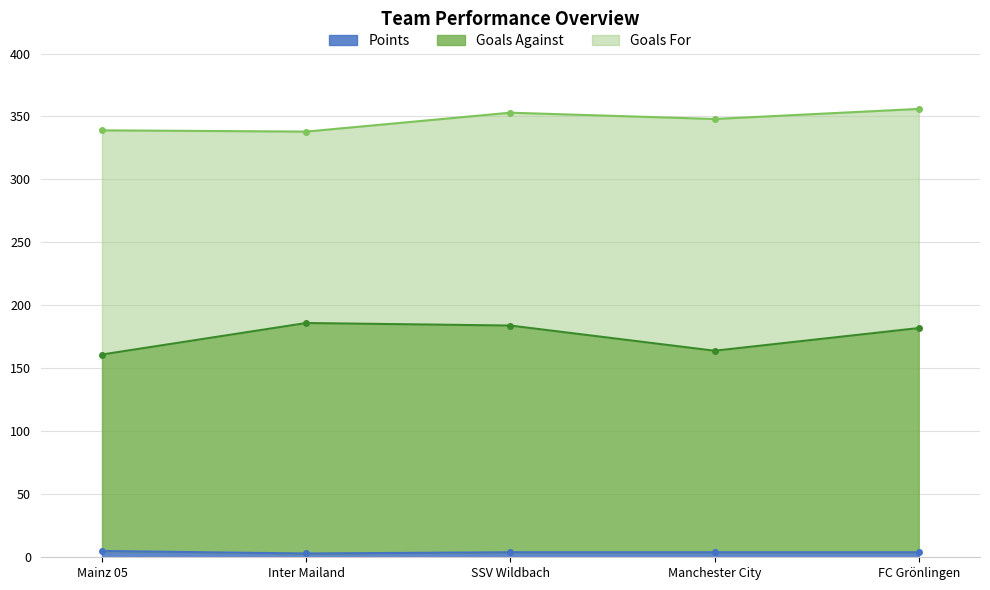

Is it true that Points equals 1 at Inter Mailand?

False